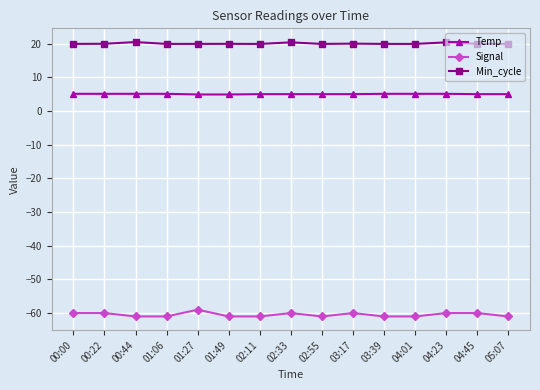

What is the difference between the highest and lowest values at 04:01?

80.9